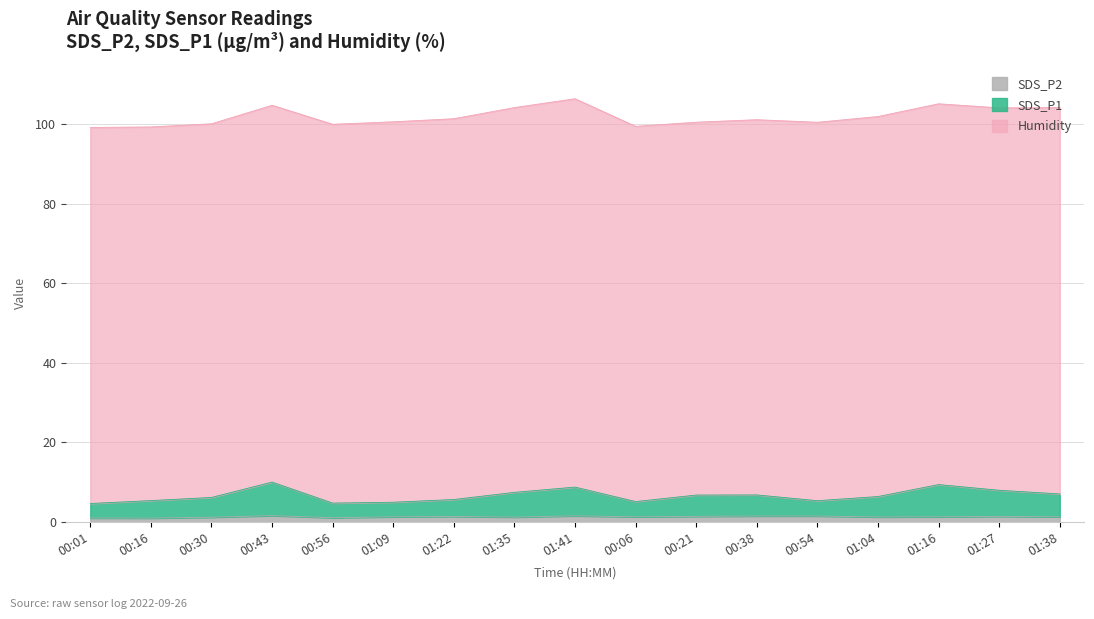

Does the chart have visible grid lines?

Yes